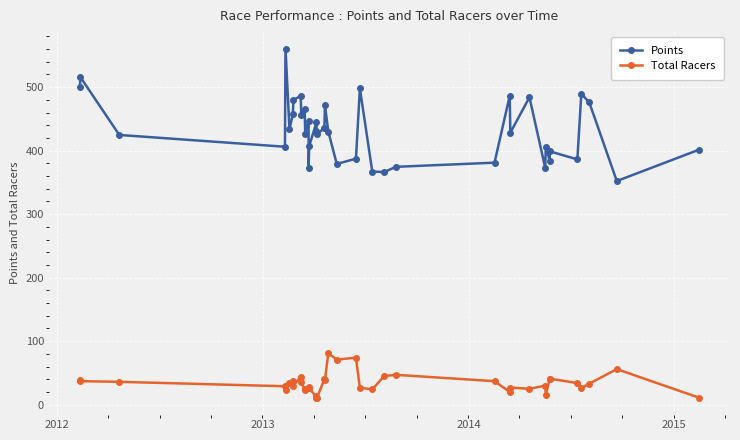

Which series has the largest range (max minus min)?

Points